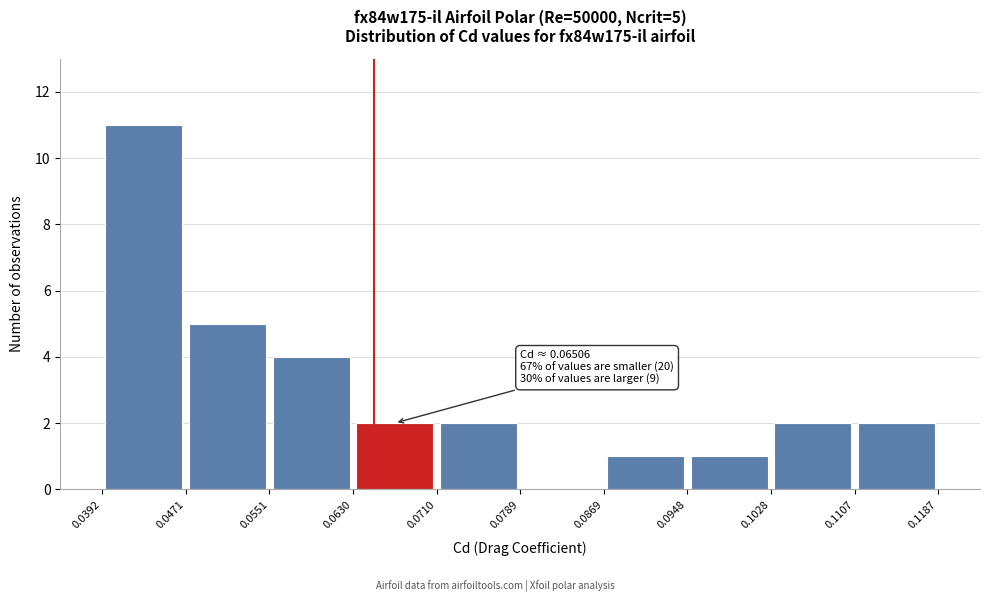

Over which range of the x-axis is the bar tallest?

0.0392 to 0.0471